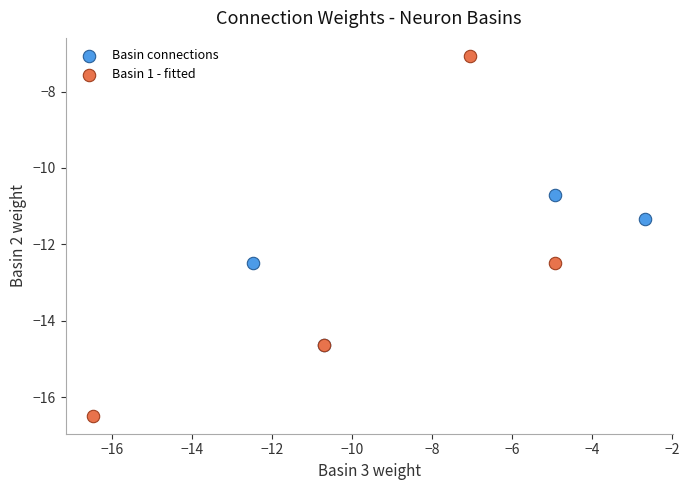

What are all the series names shown in the legend?

Basin connections, Basin 1 - fitted